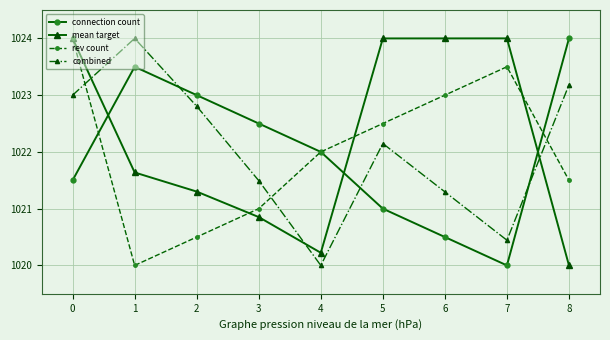

What is the difference between the highest and lowest values at 2?

2.5